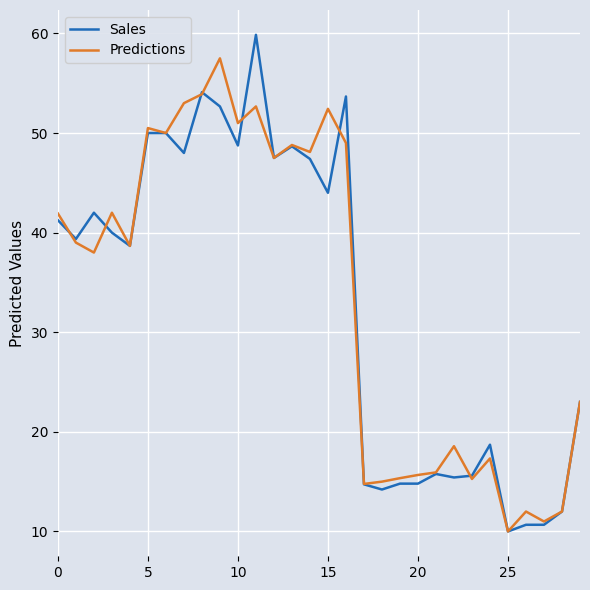

Which series has the widest spread of values?

Sales